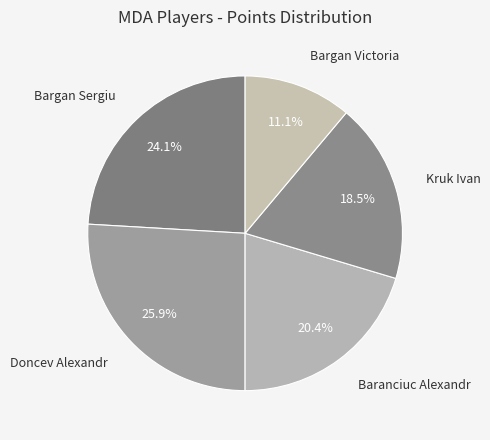

Which category has the smallest portion of the pie?

Bargan Victoria